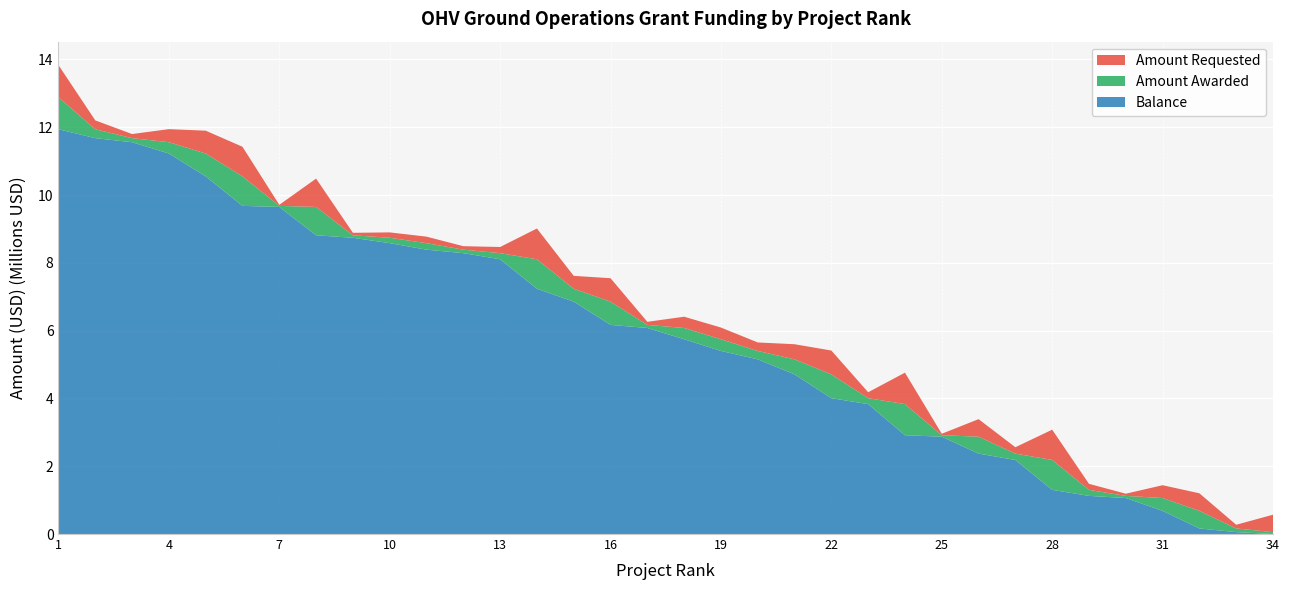

Reading left to right, extract all data points from this chart.

Amount Requested: 946137	262066	120800	385832	673480	872056	31365	836294	73230	158893	192081	102820	181477	907607	380290	691065	90798	332255	345300	250437	445637	702905	174965	928016	42952	517033	187780	893615	177800	64512	378328	518507	108677	513473
Amount Awarded: 946137	262066	120440	332832	673480	871535	31365	836294	73230	158893	192081	102820	180367	869871	380290	686065	90798	332255	345176	247579	443237	702905	174965	917642	42952	499603	187352	882166	177800	63412	378328	518507	108675	56288
Balance: 11941269	11679203	11558763	11225931	10552451	9680916	9649551	8813257	8740027	8581134	8389053	8286233	8105866	7235995	6855705	6169640	6078842	5746587	5401411	5153832	4710595	4007690	3832725	2915083	2872131	2372528	2185176	1303010	1125210	1061798	683470	164963	56288	0